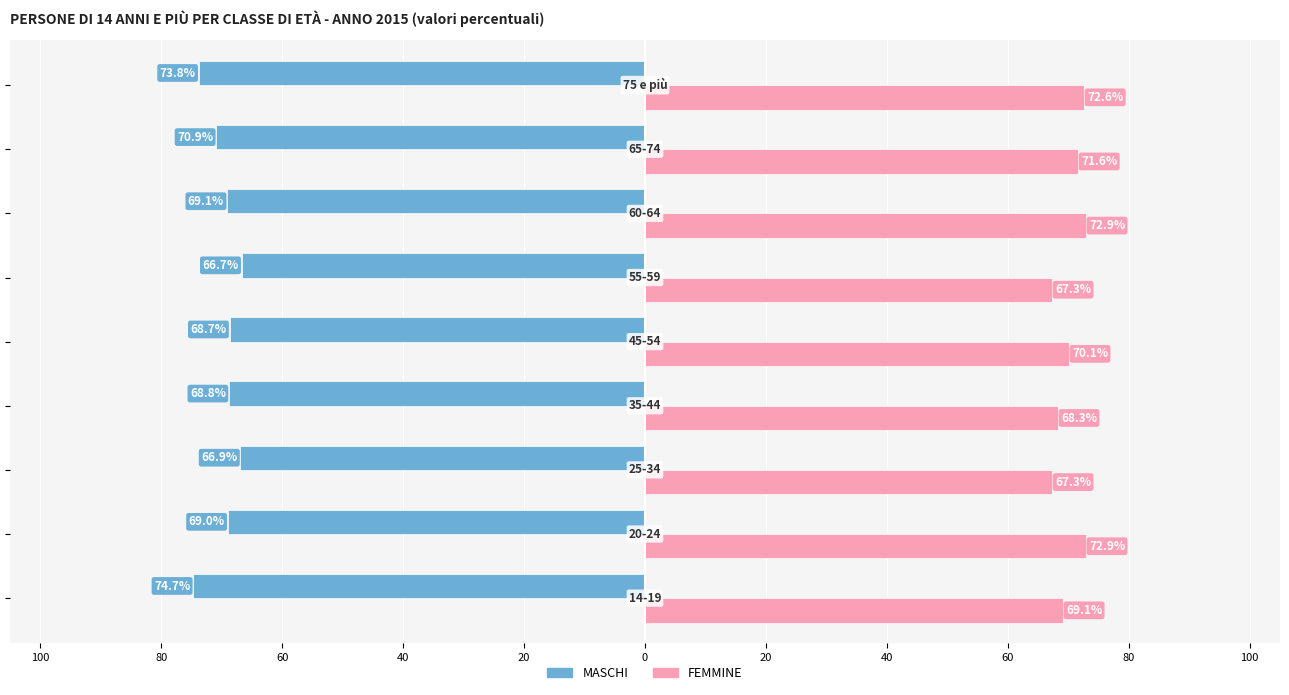

Reading right to left, what are all the values shown in this chart?

MASCHI: -73.8	-70.9	-69.1	-66.7	-68.7	-68.8	-66.9	-69.0	-74.7
FEMMINE: 72.6	71.6	72.9	67.3	70.1	68.3	67.3	72.9	69.1